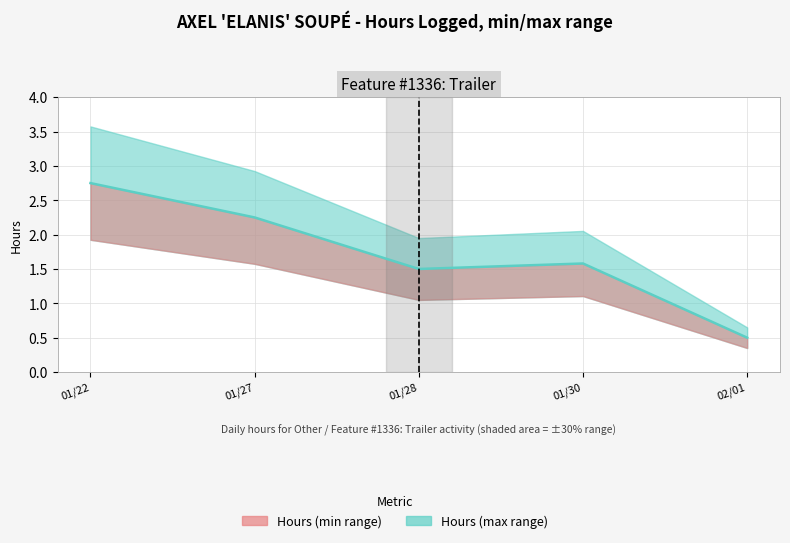

What is the label of the 2nd point from the right?

01/30